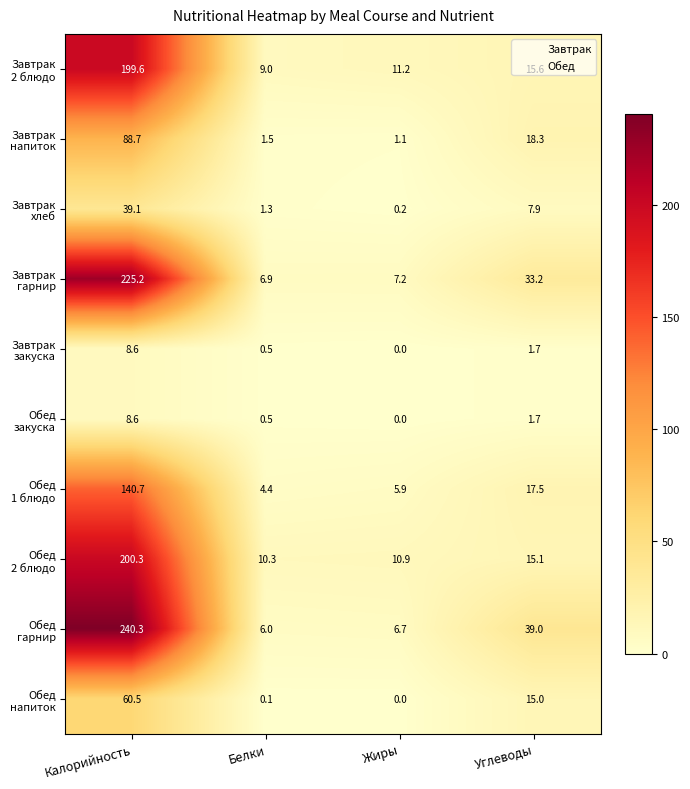

What is the difference between the highest and lowest values at Углеводы?

37.3